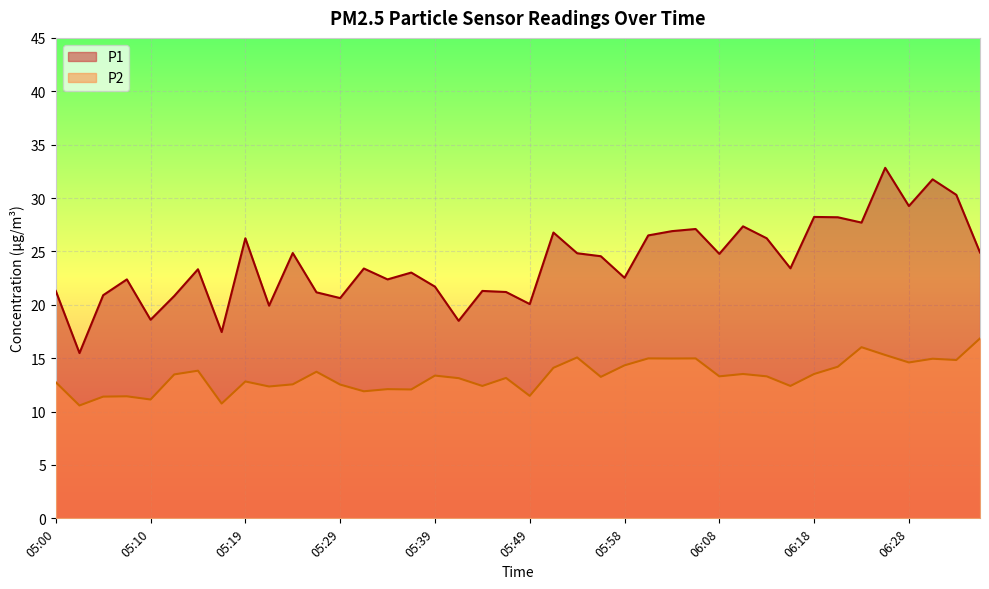

At which label does P1 first exceed 23?

05:14